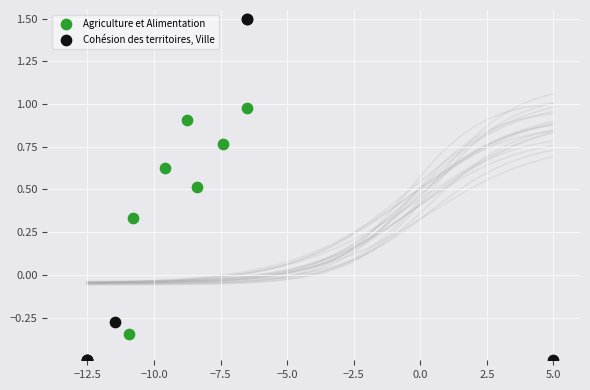

Which series contains the lowest Y value?

Cohésion des territoires, Ville